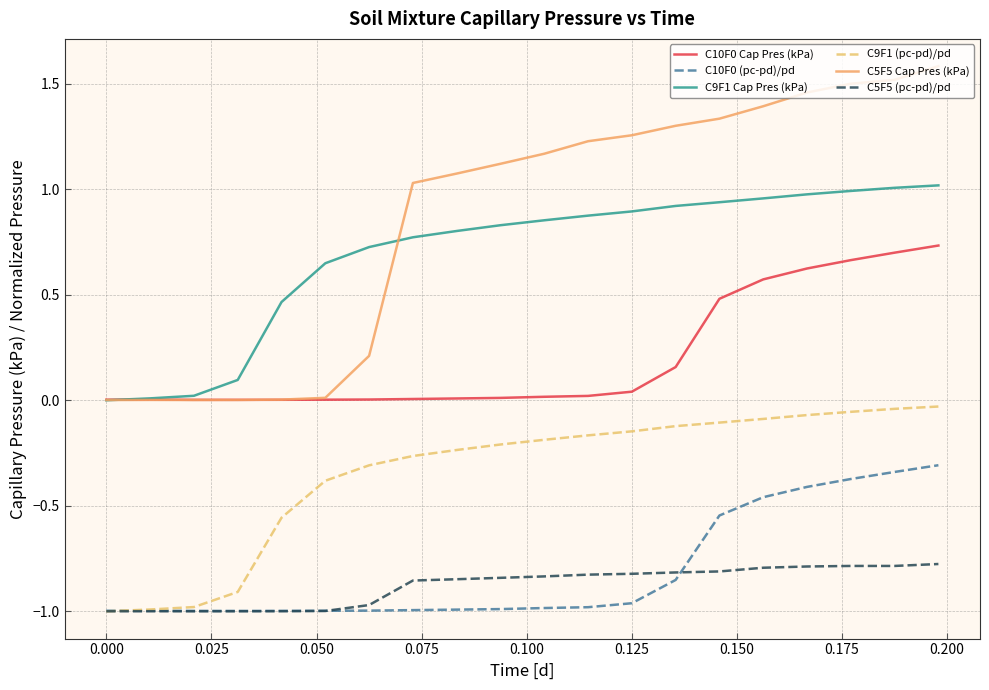

True or false: C10F0 (pc-pd)/pd and C10F0 Cap Pres (kPa) cross at least once.

False